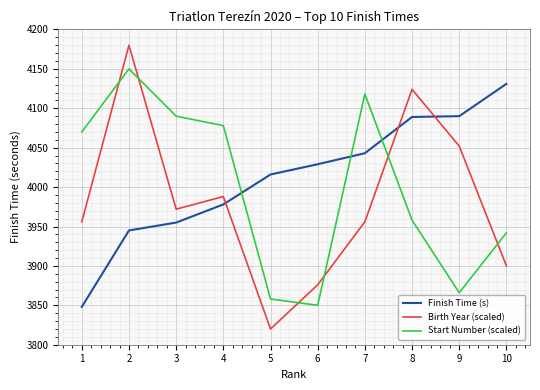

How many intersections are there between Start Number (scaled) and Finish Time (s)?

3